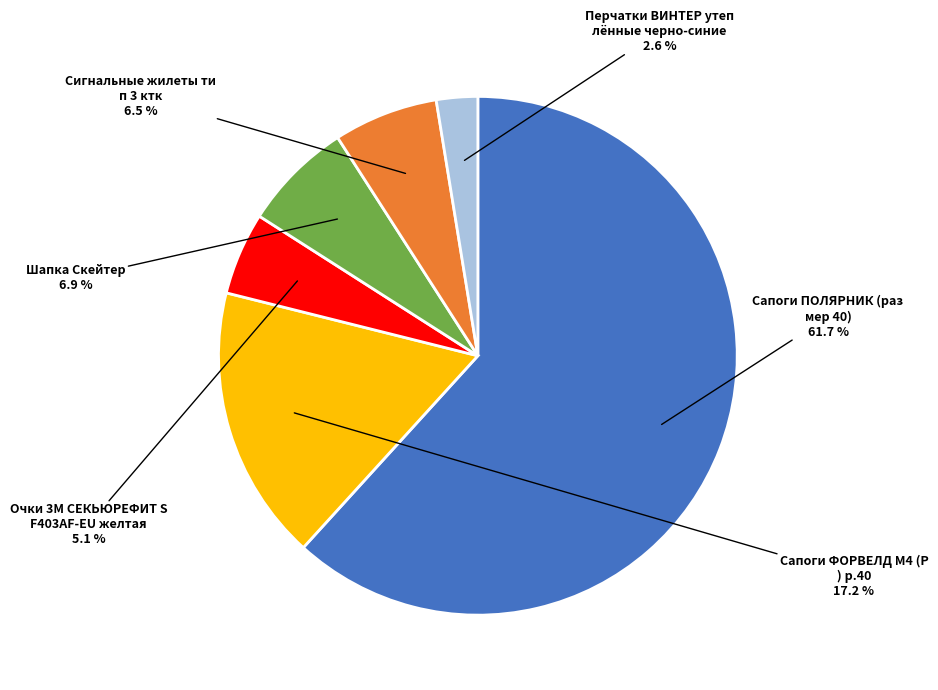

Is there any slice that represents more than half of the pie?

Yes